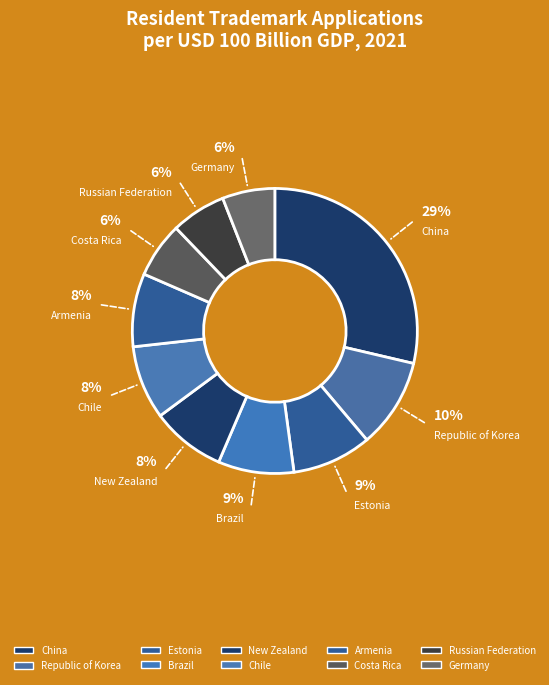

How many segments does this pie chart have?

10